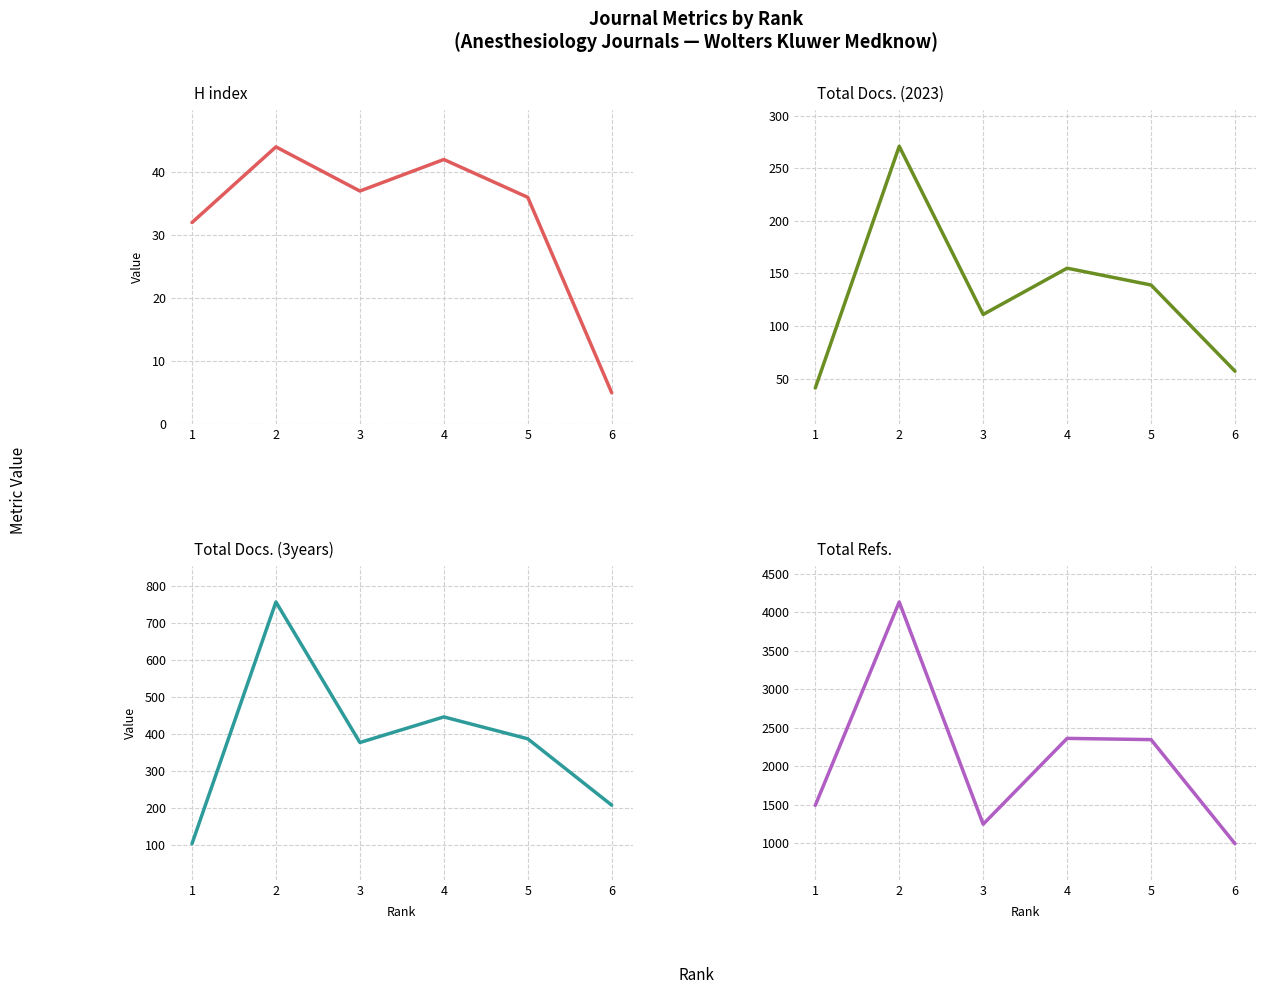

Reading left to right, extract all data points from this chart.

H index: 1=32	2=44	3=37	4=42	5=36	6=5
Total Docs. (2023): 1=41	2=271	3=111	4=155	5=139	6=57
Total Docs. (3years): 1=104	2=756	3=377	4=446	5=387	6=208
Total Refs.: 1=1490	2=4135	3=1245	4=2361	5=2345	6=991